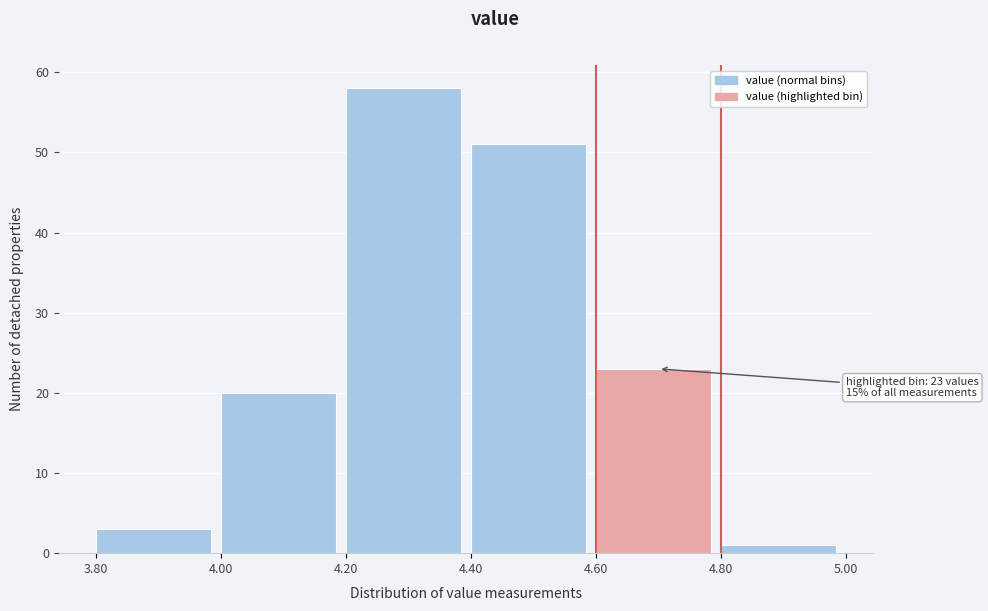

Which range on the x-axis has the tallest bar?

4.20 to 4.40